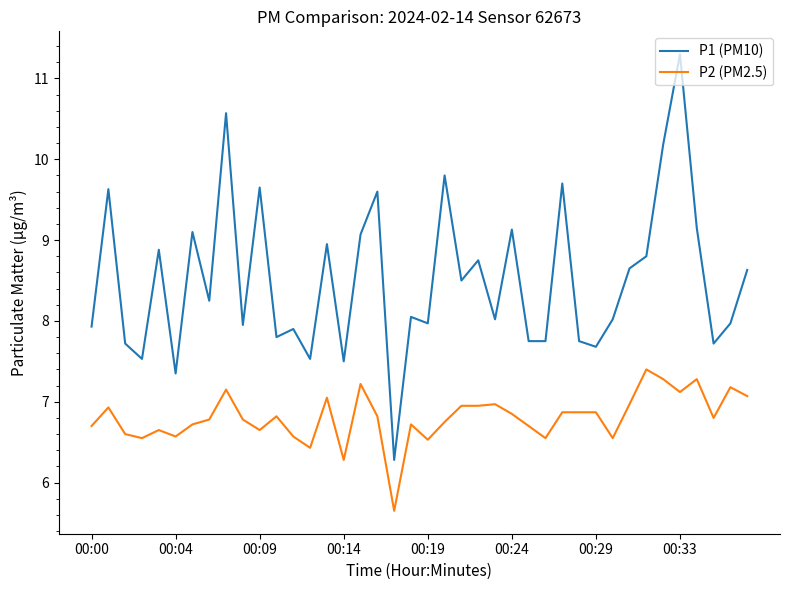

True or false: P2 (PM2.5) and P1 (PM10) intersect in this chart.

False